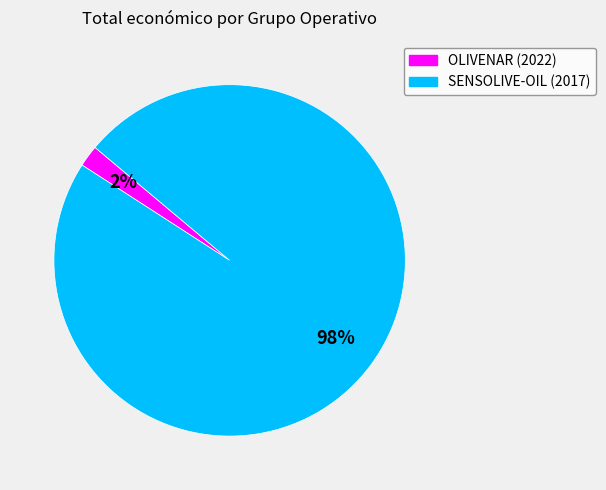

Do SENSOLIVE-OIL (2017) and OLIVENAR (2022) together represent more than half of the pie?

Yes